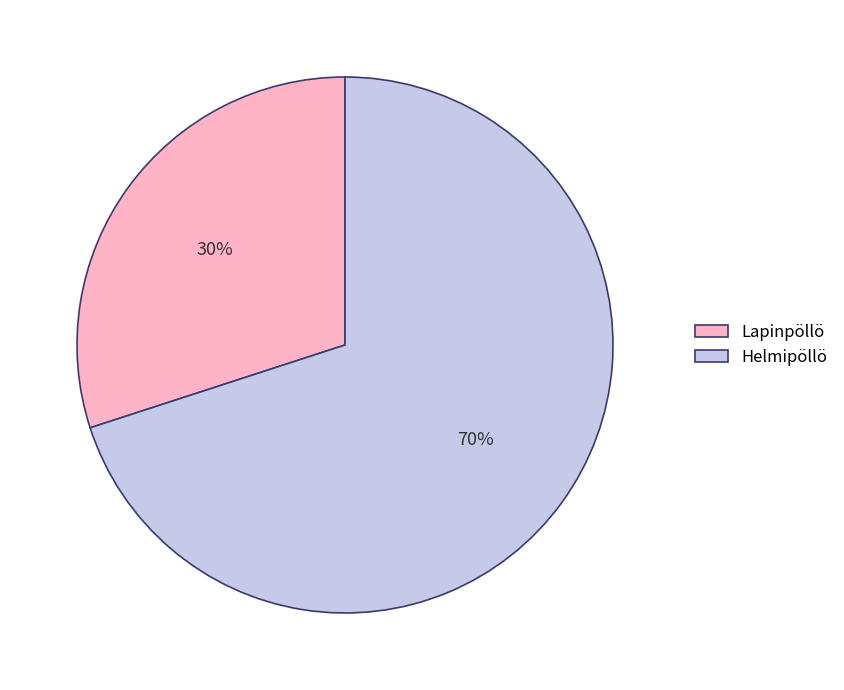

What percentage is the Helmipöllö slice, to the nearest percent?

70%